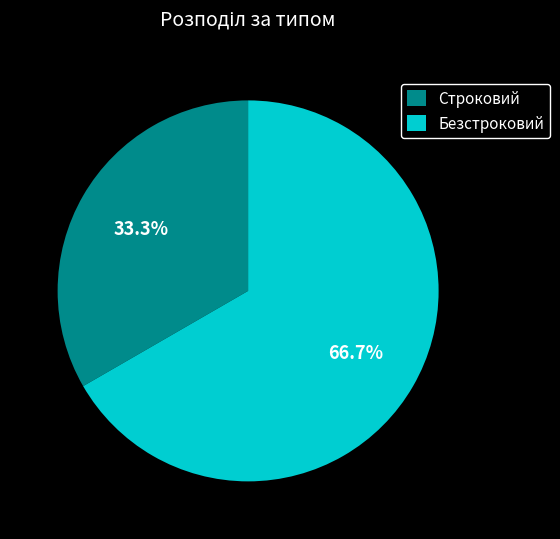

What is the smallest slice in the pie chart?

Строковий